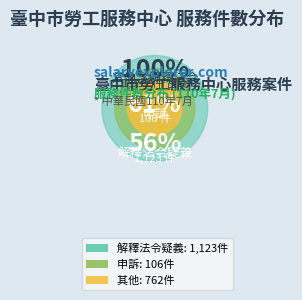

What is the change in value from 解釋法令疑義 to 其他?

-361